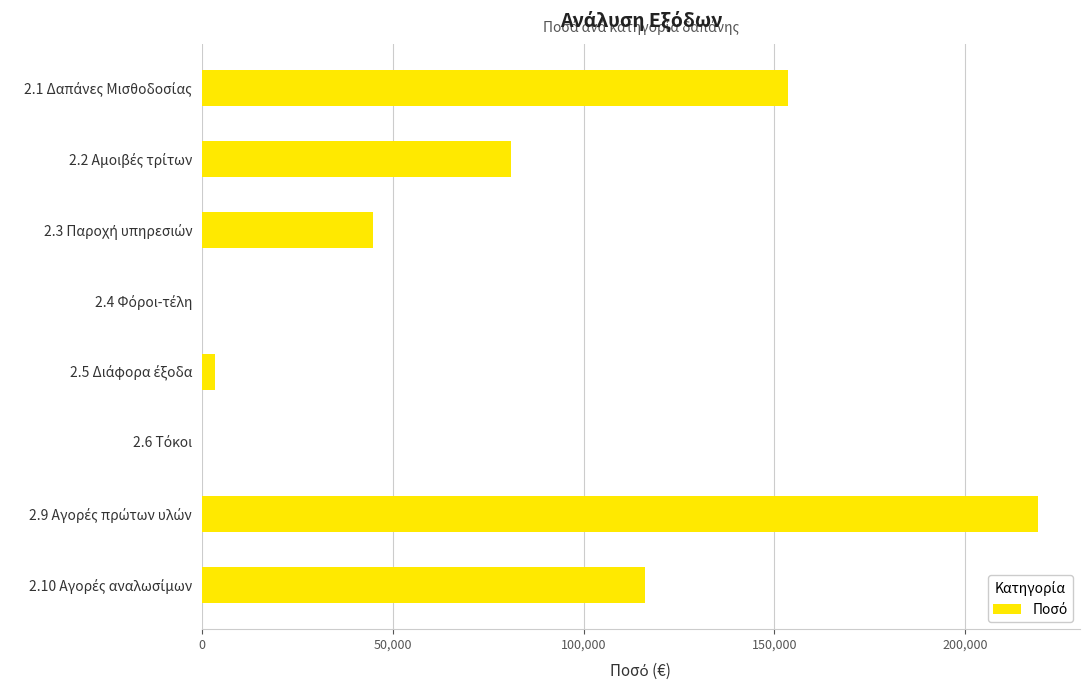

What is the greatest value displayed?

219097.5